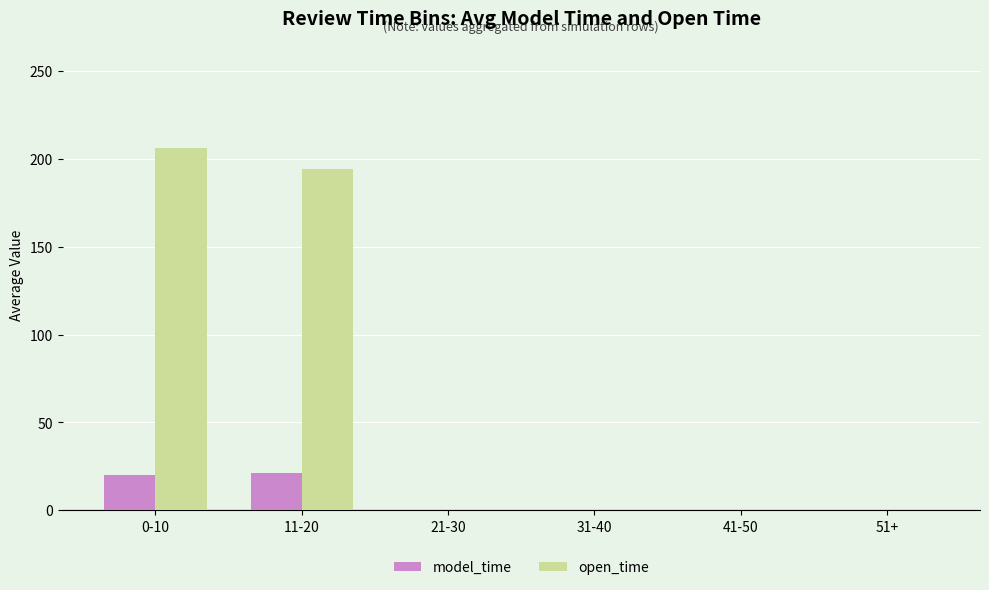

The value of model_time at 51+ is 0. True or false?

True